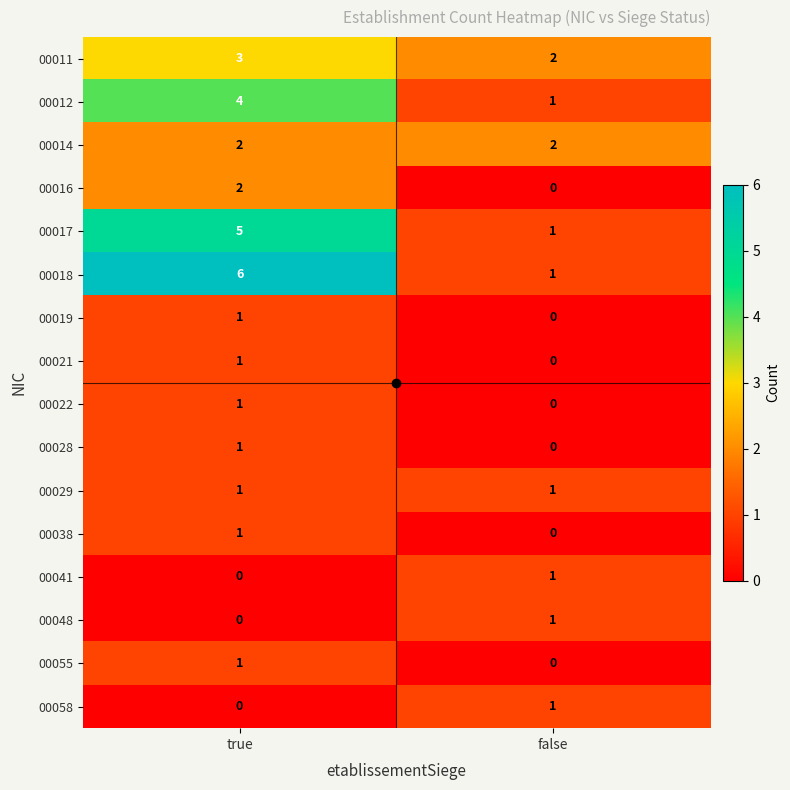

Is it true that 00016 equals 1 at true?

False